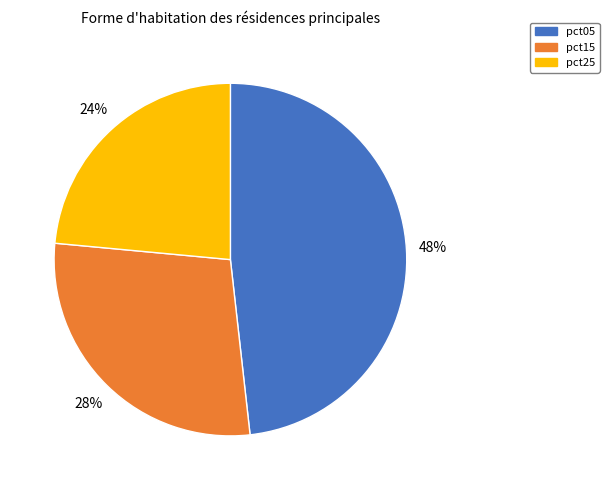

To the nearest percent, what is the average slice percentage?

33%